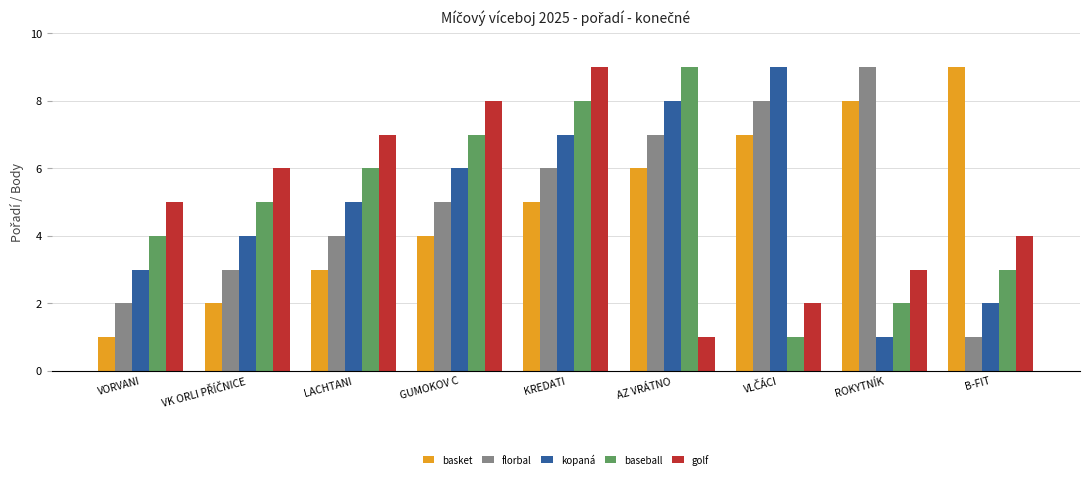

The value of baseball at KREDATI is 12. True or false?

False